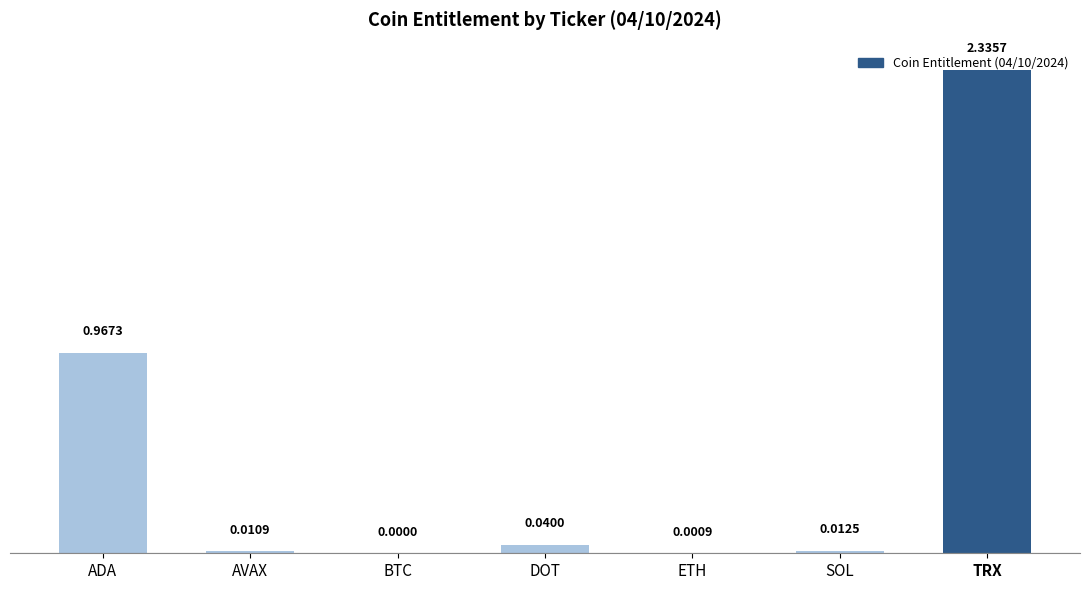

Which has a higher value, TRX or SOL?

TRX